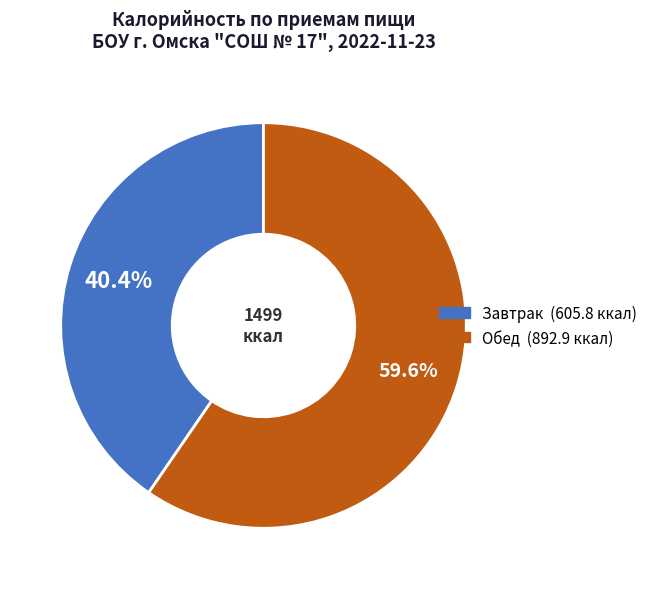

Does any single category account for the majority?

Yes